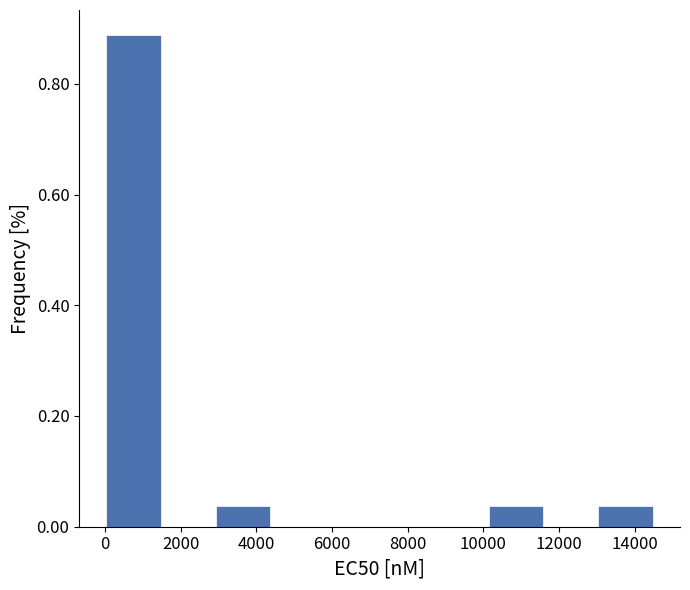

Reading left to right, list every bar in this chart as the range it spans on the x-axis followed by its height. Neither the bar edges nor the heights are printed on the chart, so give them approximately, as read against the axes.

0 to 1400: 0.88
1400 to 3000: 0
3000 to 4400: 0.04
4400 to 5800: 0
5800 to 7200: 0
7200 to 8800: 0
8800 to 10200: 0
10200 to 11600: 0.04
11600 to 13000: 0
13000 to 14400: 0.04